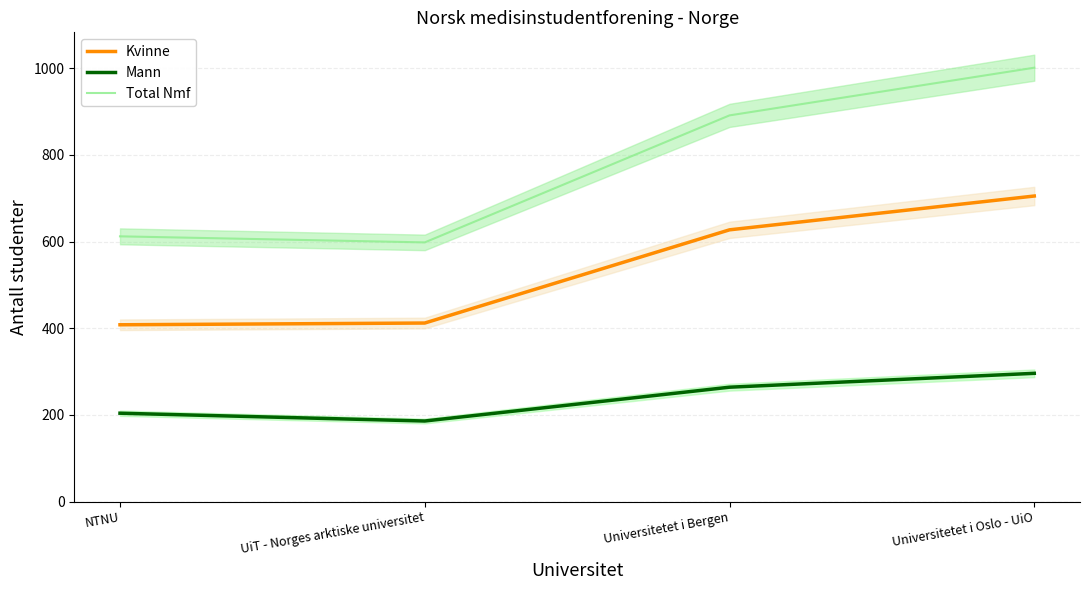

What is the sum of the Kvinne values at Universitetet i Bergen and UiT - Norges arktiske universitet?

1039